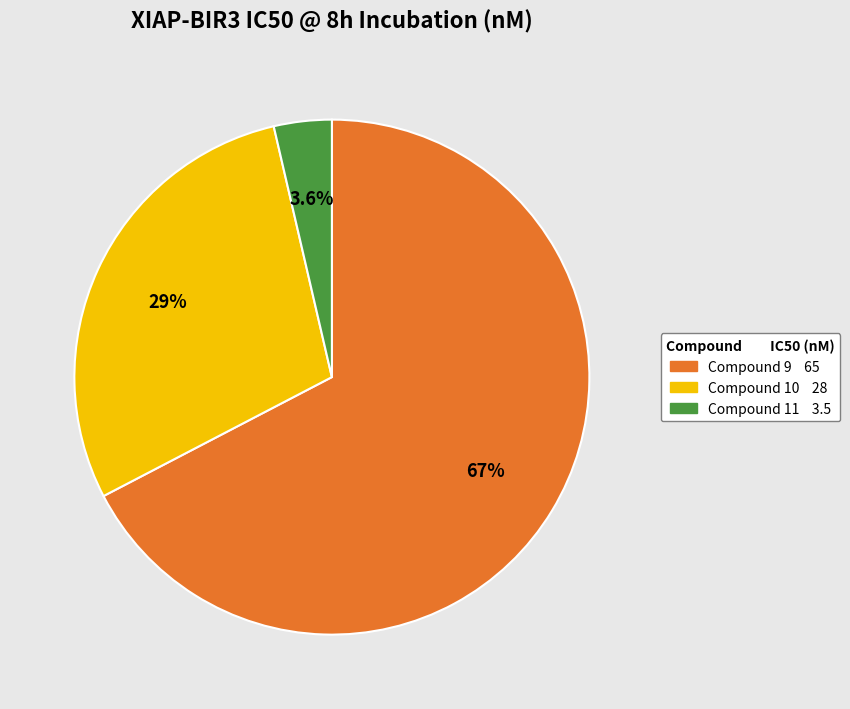

Combined, what portion of the pie is Compound 11 and Compound 9?

71.0%